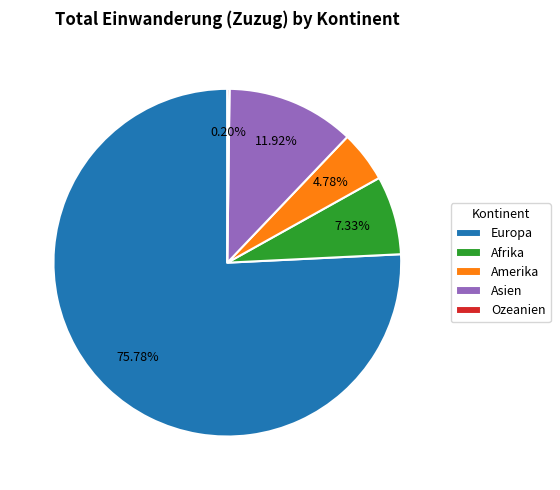

Which slice represents more than half of the pie?

Europa